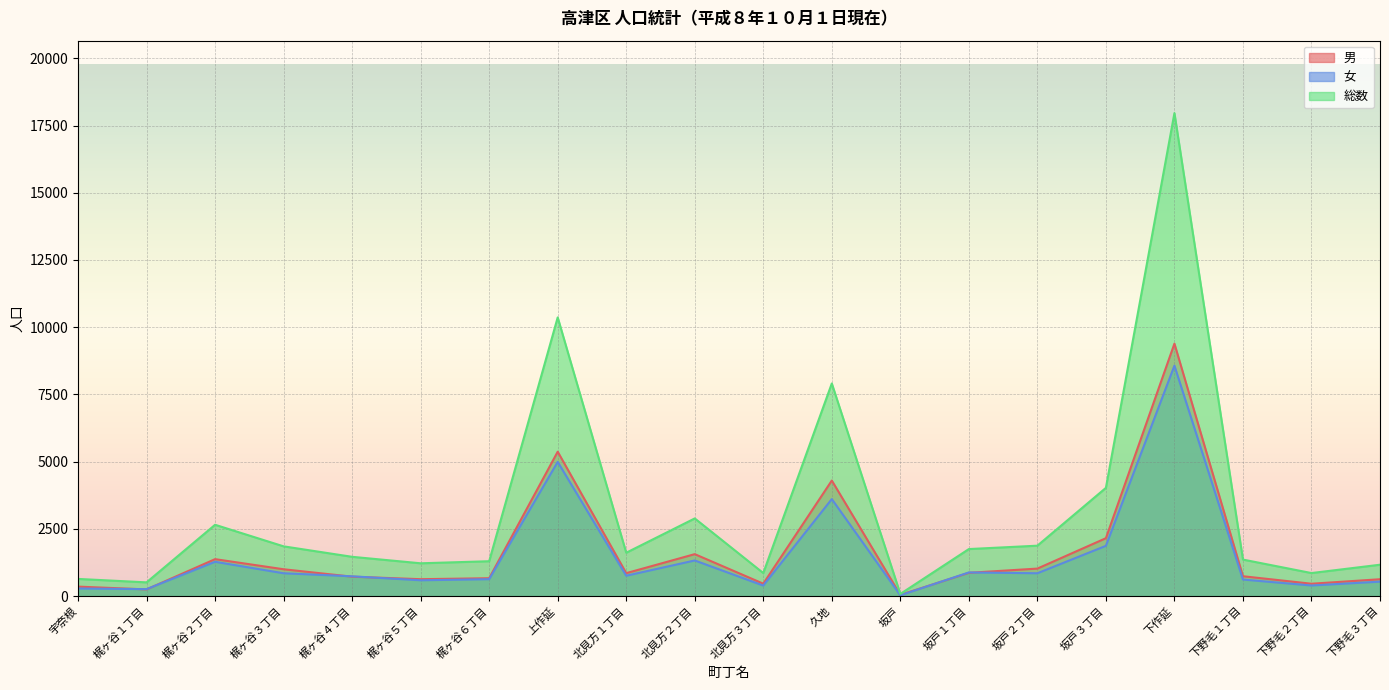

Which label corresponds to the largest value in the chart?

下作延